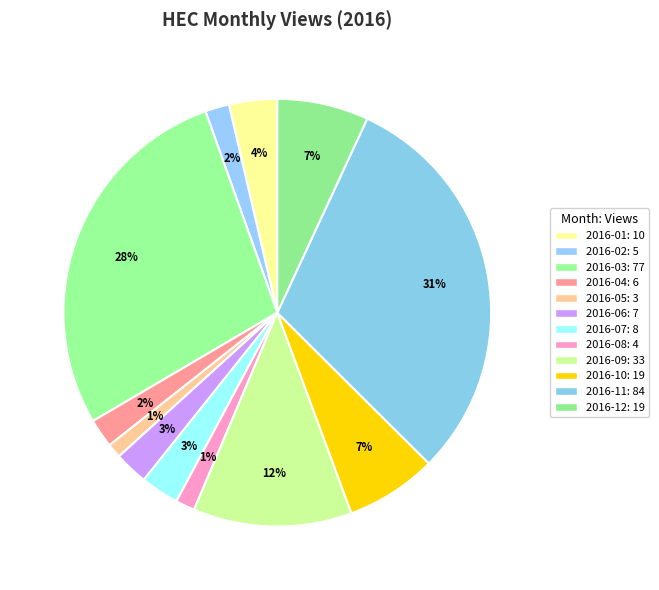

The 2016-09 slice represents 17% of the pie. True or false?

False